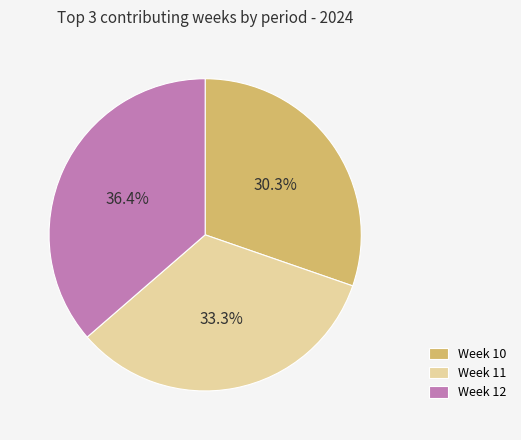

Rank the categories by value from lowest to highest.

Week 10, Week 11, Week 12